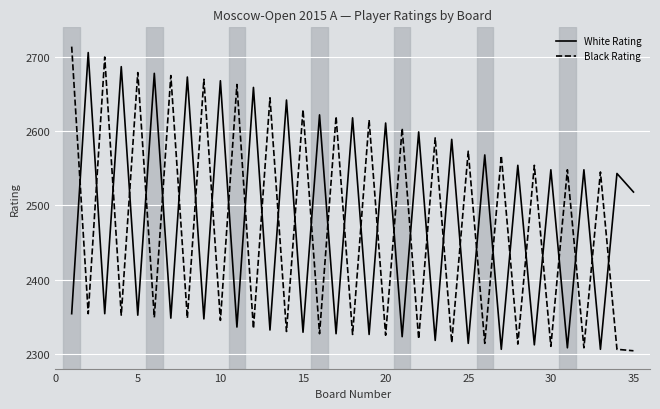

After their last crossing, which series has the higher values: Black Rating or White Rating?

White Rating